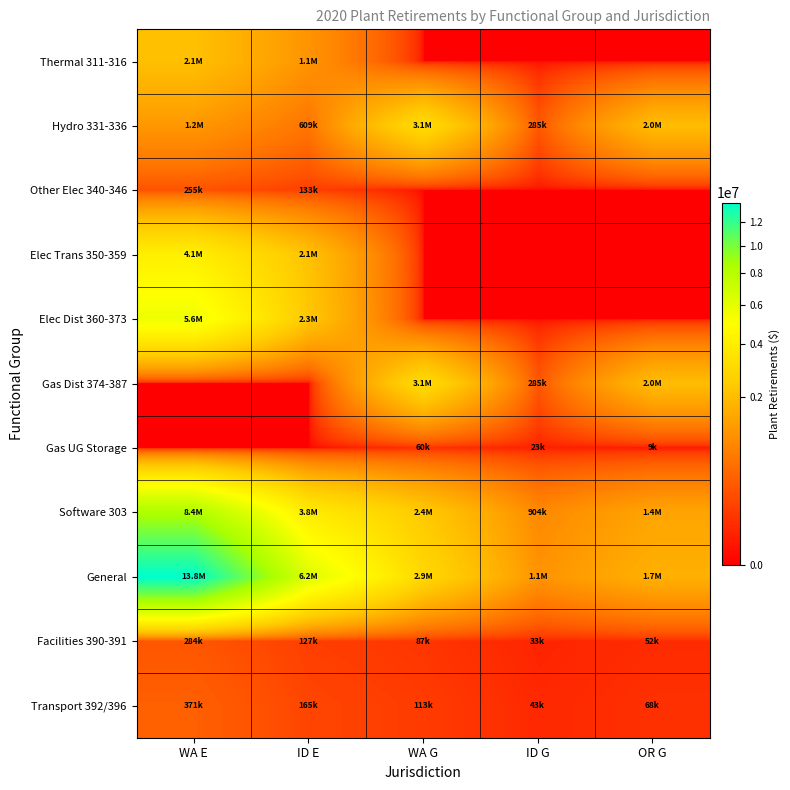

Reading right to left, extract all data points from this chart.

Thermal 311-316: OR G=0.0	ID G=0.0	WA G=0.0	ID E=1090600.9	WA E=2083441.4
Hydro 331-336: OR G=2008150.9	ID G=284544.7	WA G=3111055.9	ID E=608573.3	WA E=1162594.7
Other Elec 340-346: OR G=0.0	ID G=0.0	WA G=0.0	ID E=133238.4	WA E=254533.5
Elec Trans 350-359: OR G=0.0	ID G=0.0	WA G=0.0	ID E=2130534.4	WA E=4070089.7
Elec Dist 360-373: OR G=0.0	ID G=0.0	WA G=0.0	ID E=2277580.7	WA E=5607199.0
Gas Dist 374-387: OR G=2008150.9	ID G=284544.7	WA G=3111055.9	ID E=0.0	WA E=0.0
Gas UG Storage: OR G=8842.0	ID G=22688.6	WA G=60096.2	ID E=0.0	WA E=0.0
Software 303: OR G=1417646.2	ID G=904000.3	WA G=2369788.8	ID E=3846708.6	WA E=8398748.5
General: OR G=1700061.7	ID G=1089095.5	WA G=2886755.2	ID E=6240852.8	WA E=13759288.2
Facilities 390-391: OR G=51839.5	ID G=32713.2	WA G=86647.4	ID E=126535.2	WA E=284142.6
Transport 392/396: OR G=67686.0	ID G=42713.1	WA G=113134.1	ID E=165214.9	WA E=371000.3